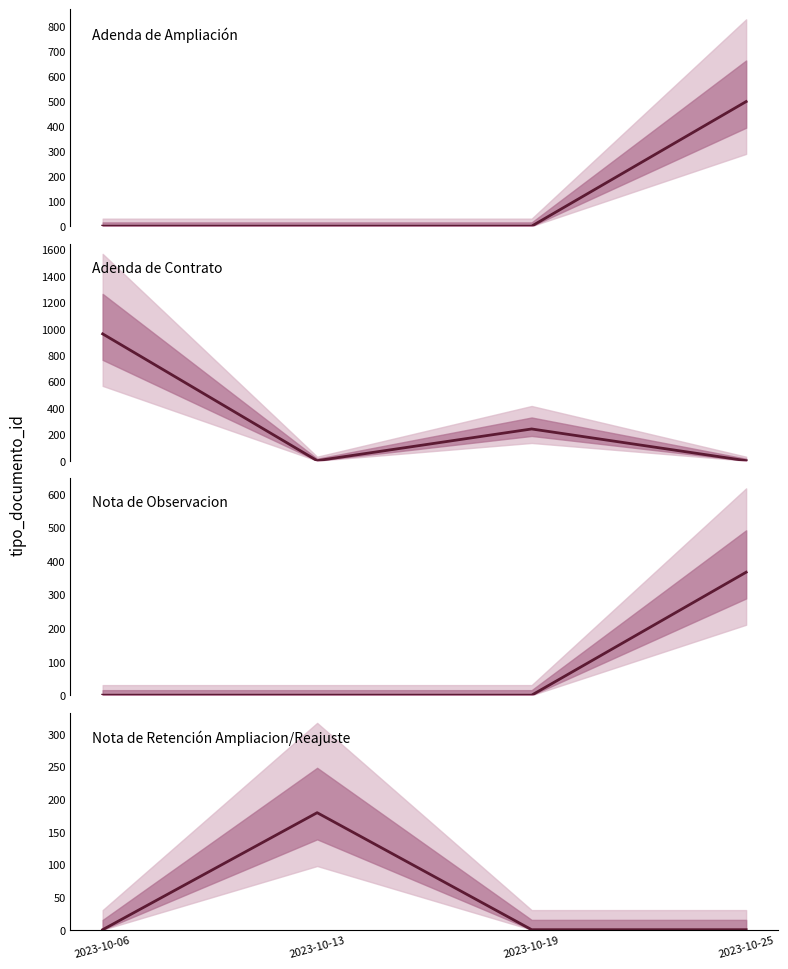

Which has a higher value, 2023-10-06 or 2023-10-25?

2023-10-25